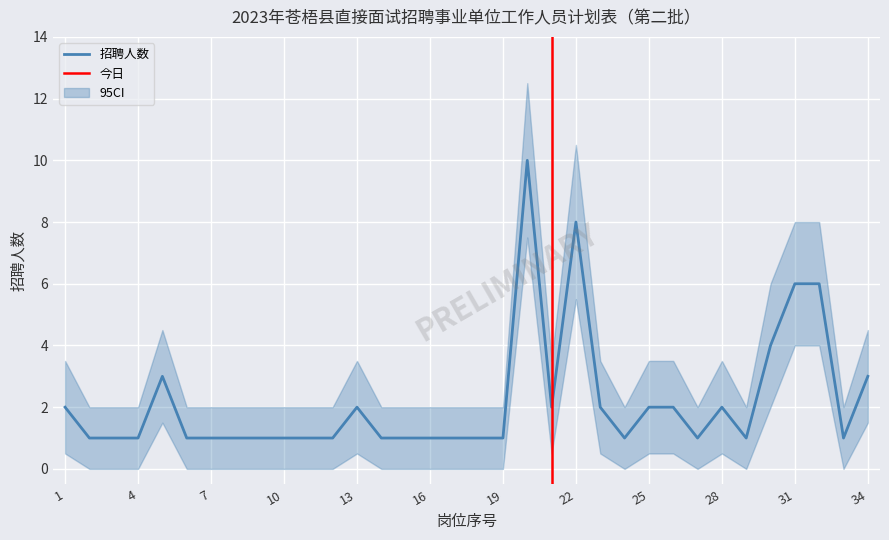

What value does the CI_upper series have at 22?

10.5